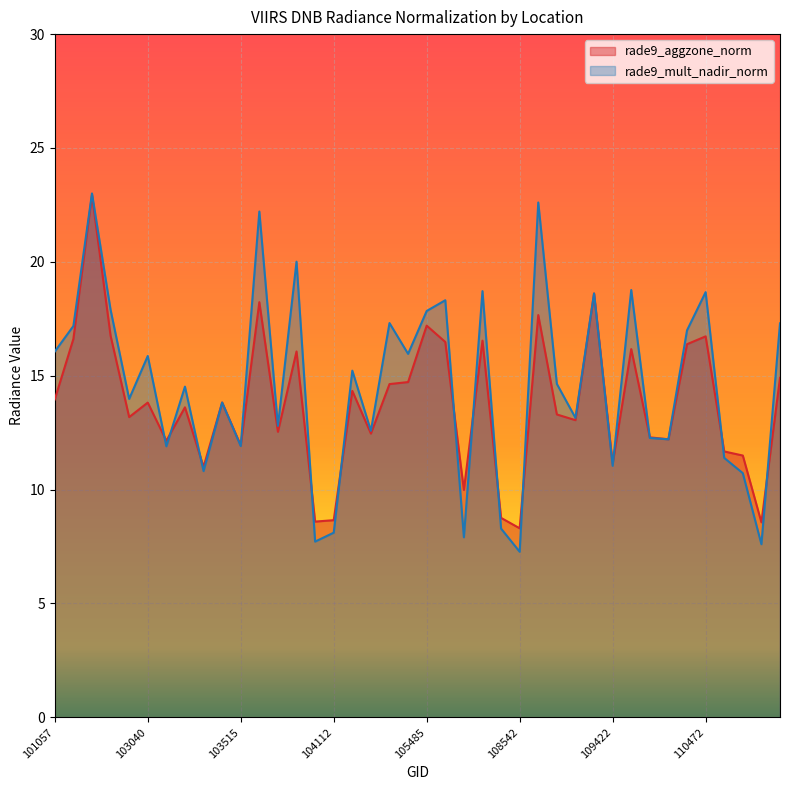

How many data points does each series have?

40